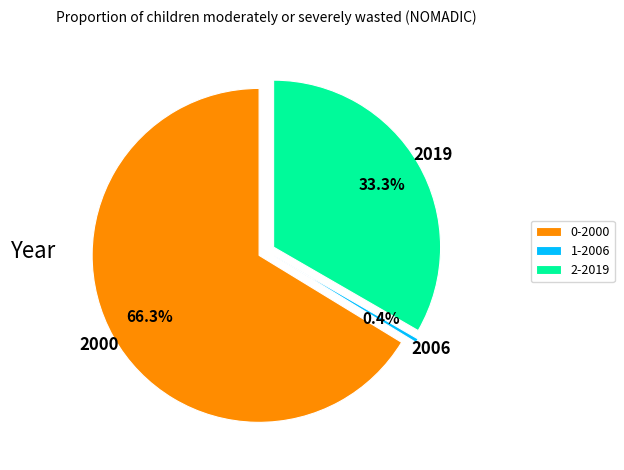

What percentage is the 2000 slice, to the nearest percent?

66%